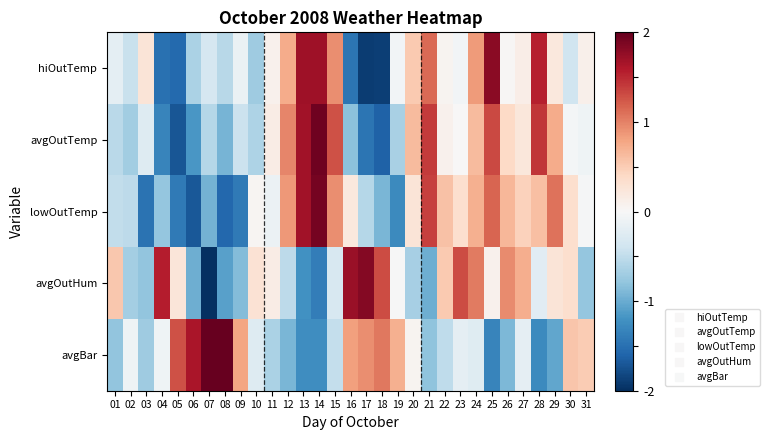

Rank the series by their maximum value, from highest to lowest.

avgBar, avgOutTemp, lowOutTemp, avgOutHum, hiOutTemp